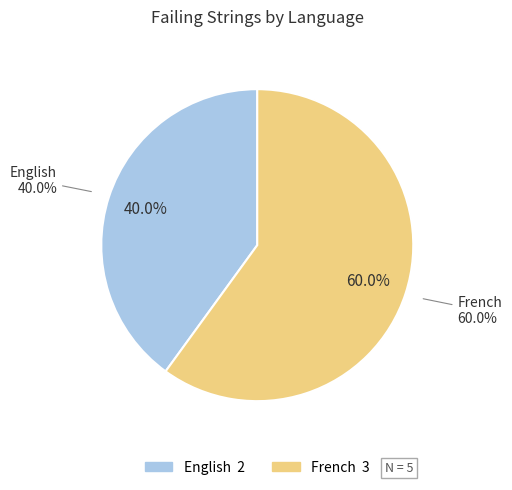

The French slice represents 60% of the pie. True or false?

True